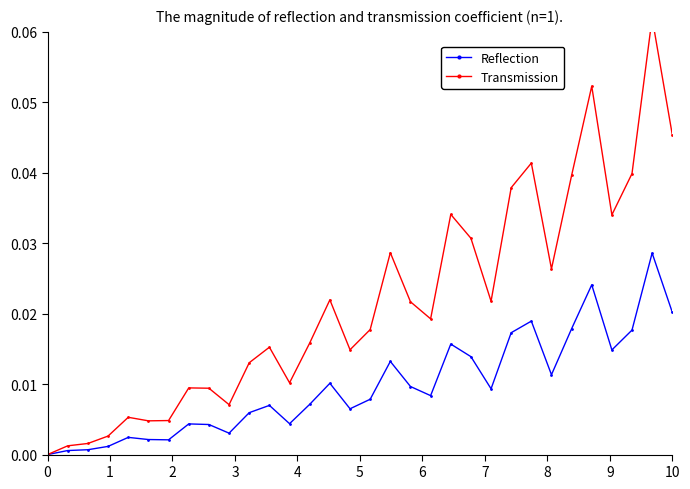

List the series in order of their overall mean, lowest first.

Reflection, Transmission